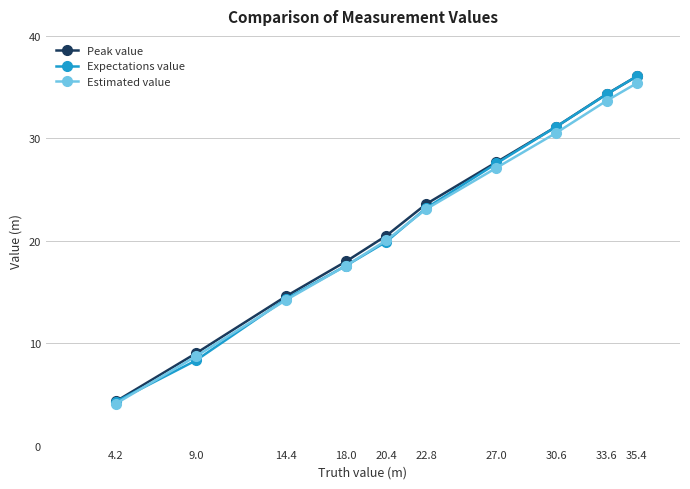

At which label is Peak value closest to 20?

20.4